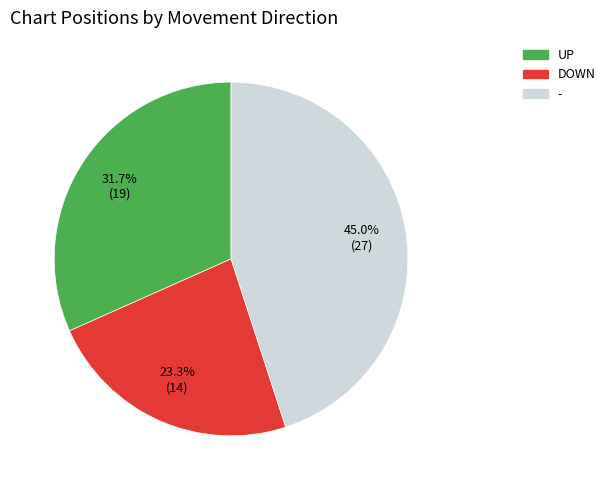

Is there any slice that represents more than half of the pie?

No